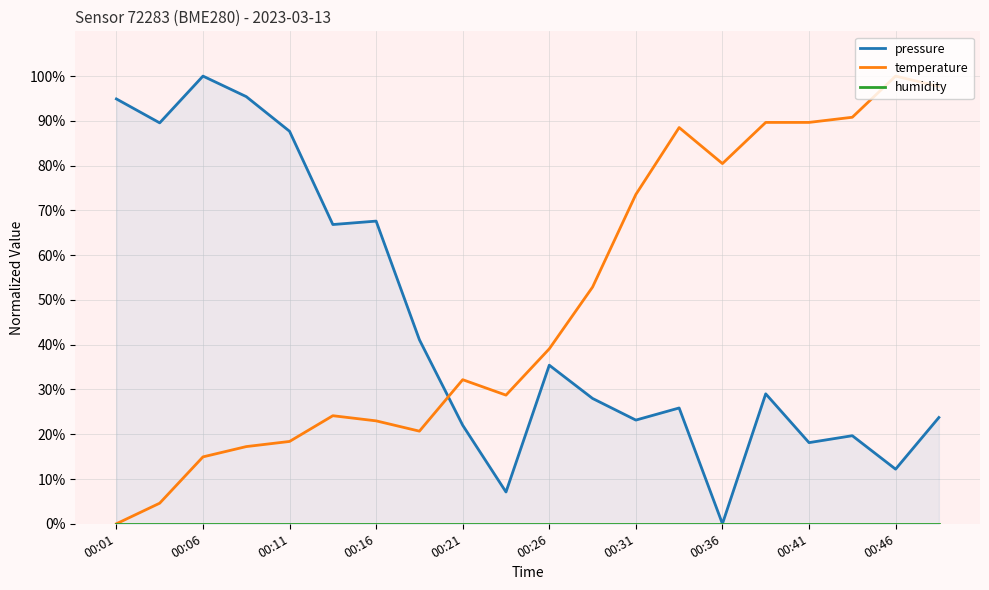

What are all the series names shown in the legend?

pressure, temperature, humidity